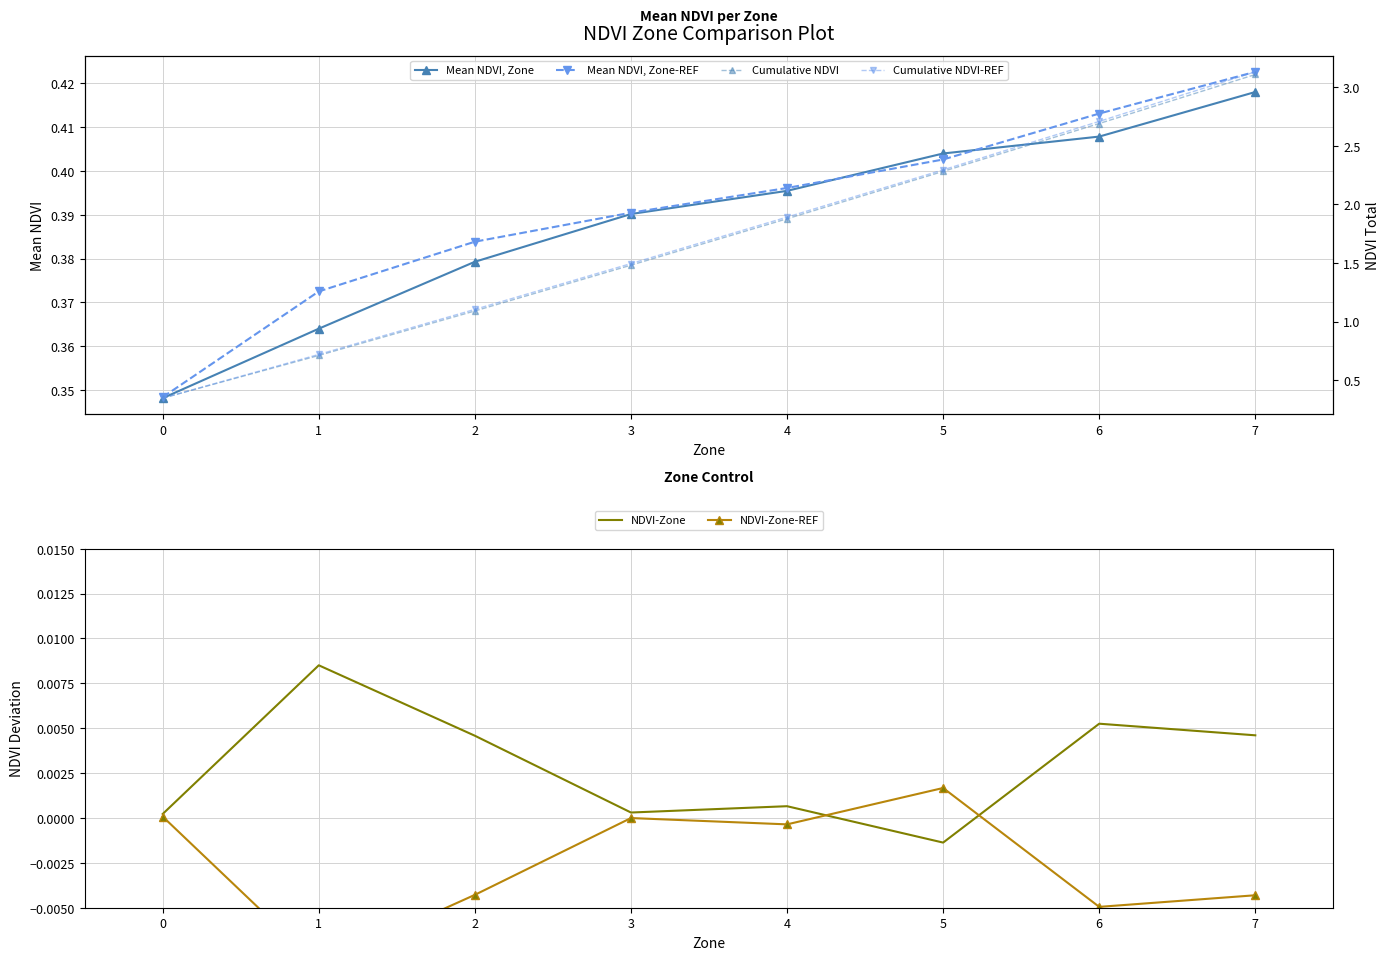

The value of Mean NDVI, Zone-REF at 0 is 0.3. True or false?

True